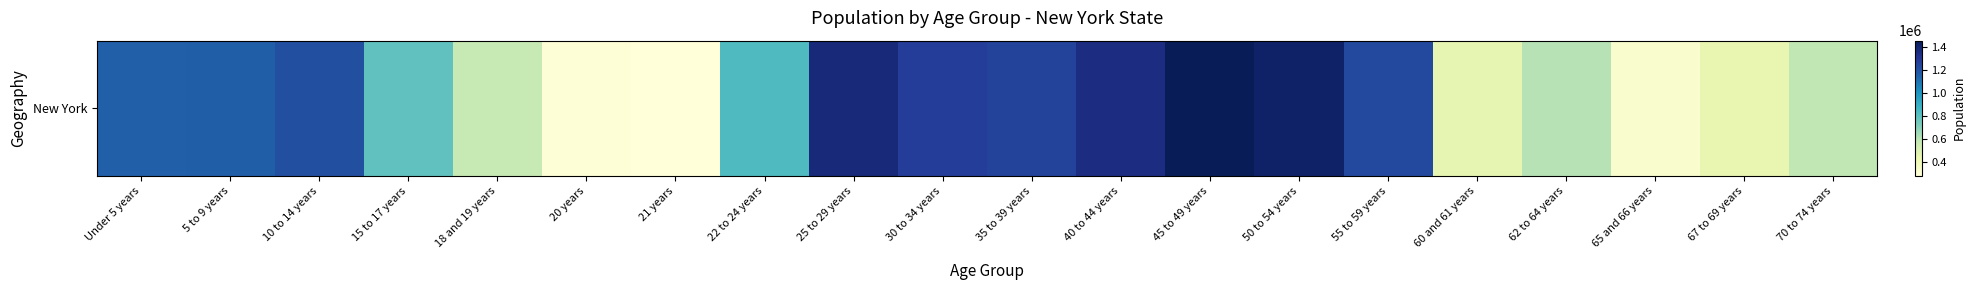

True or false: the data shows 572582 at 18 and 19 years.

True